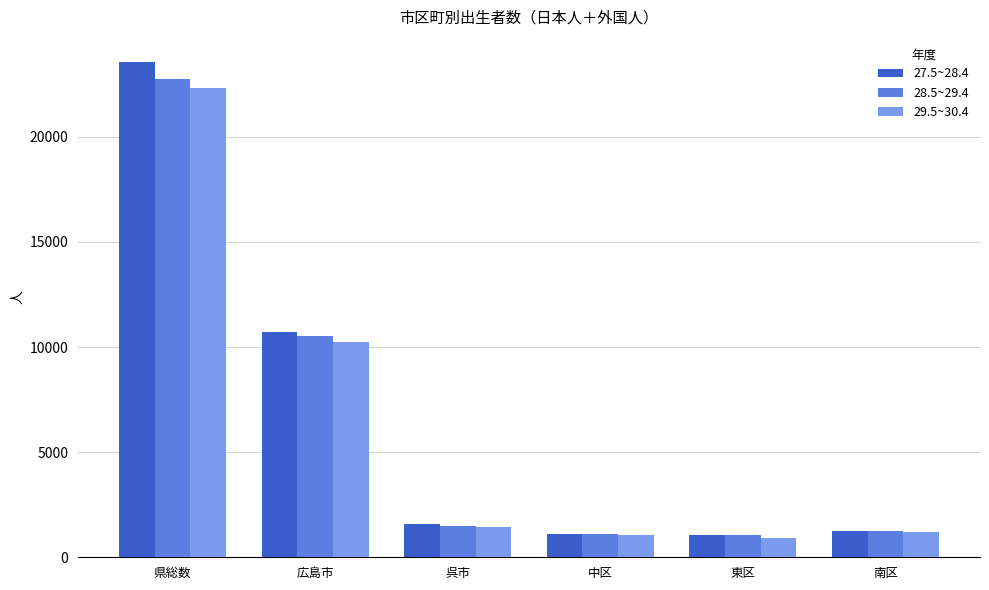

Where does the 29.5~30.4 series first go above 1444?

県総数